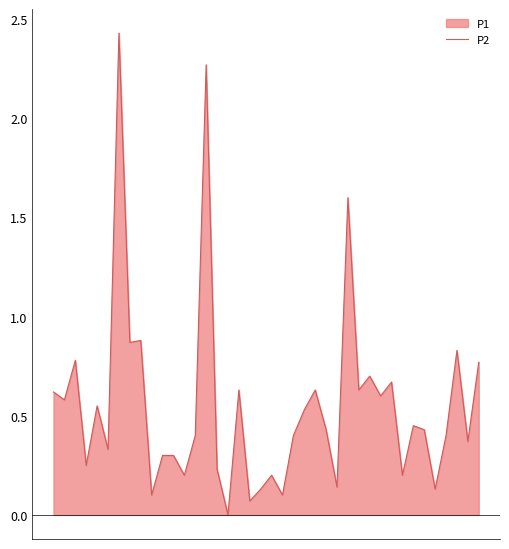

Read the value at 7.

0.9